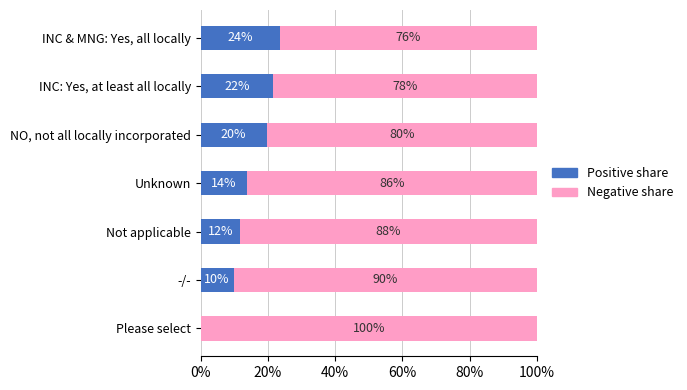

What are all the series names shown in the legend?

Positive share, Negative share